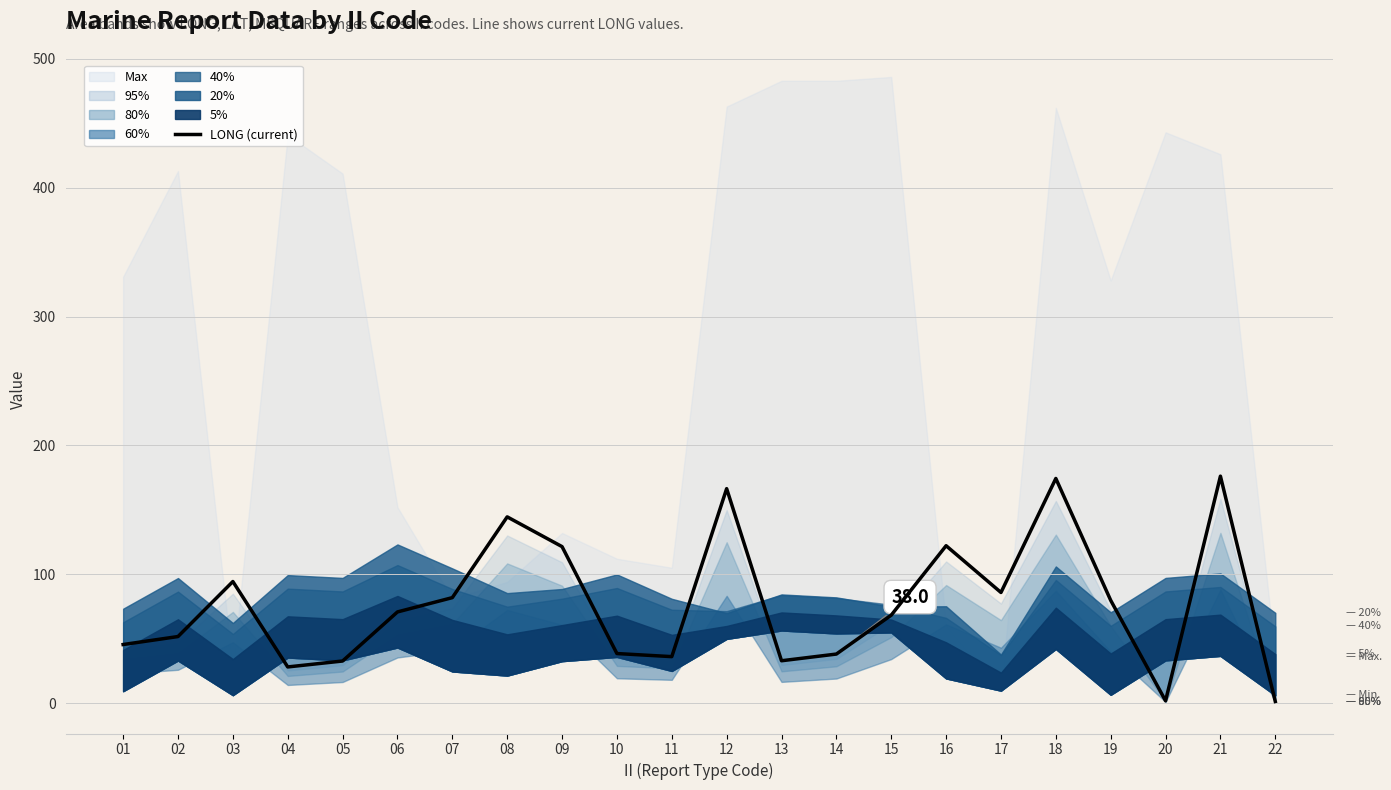

What is the change in value from 10 to 21?

+137.7